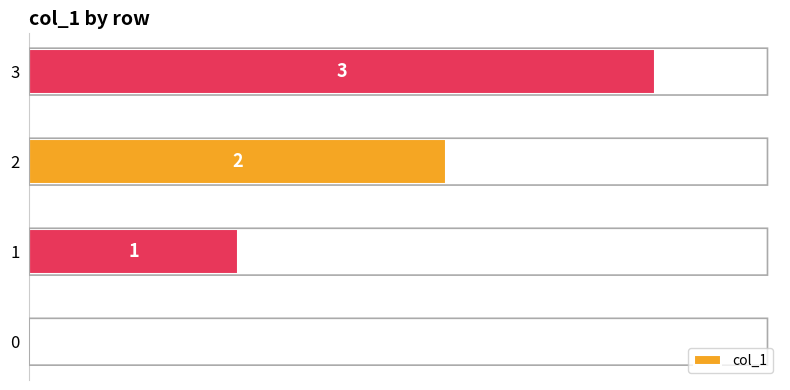

What is the change in value from 1 to 2?

+1